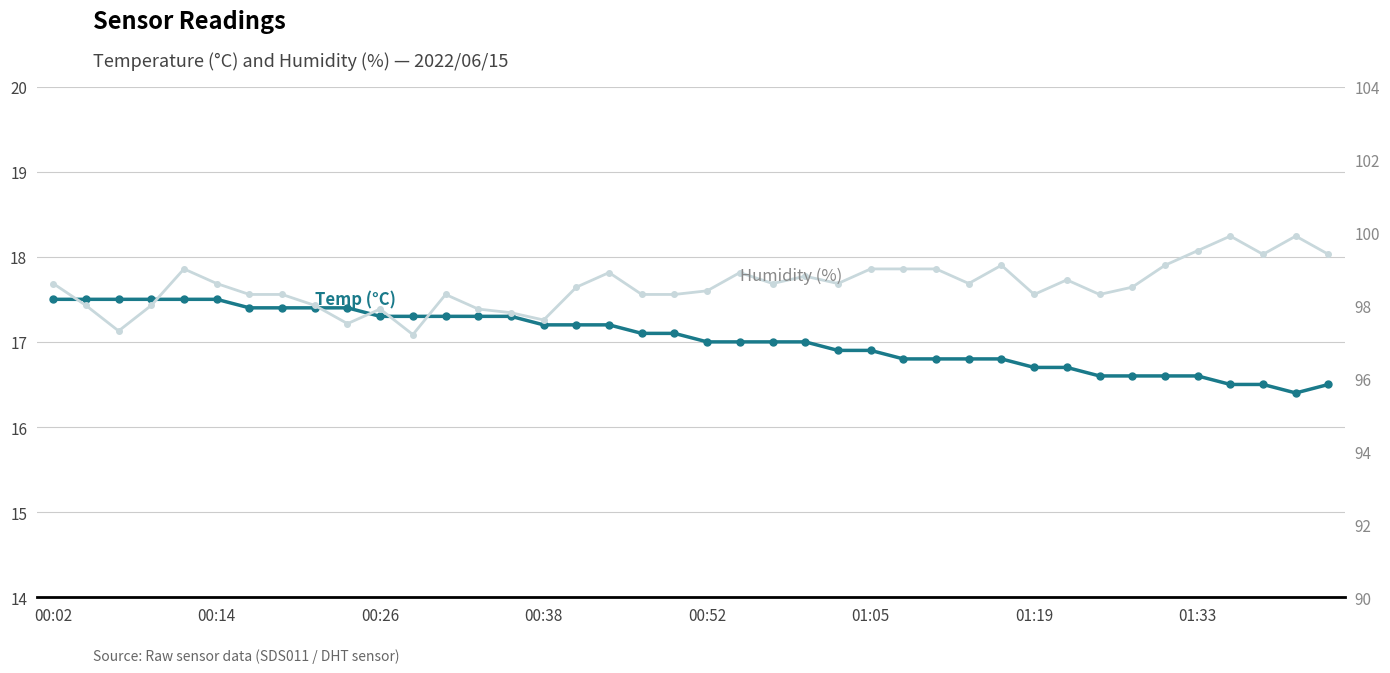

What is the maximum value shown in the chart?

99.9